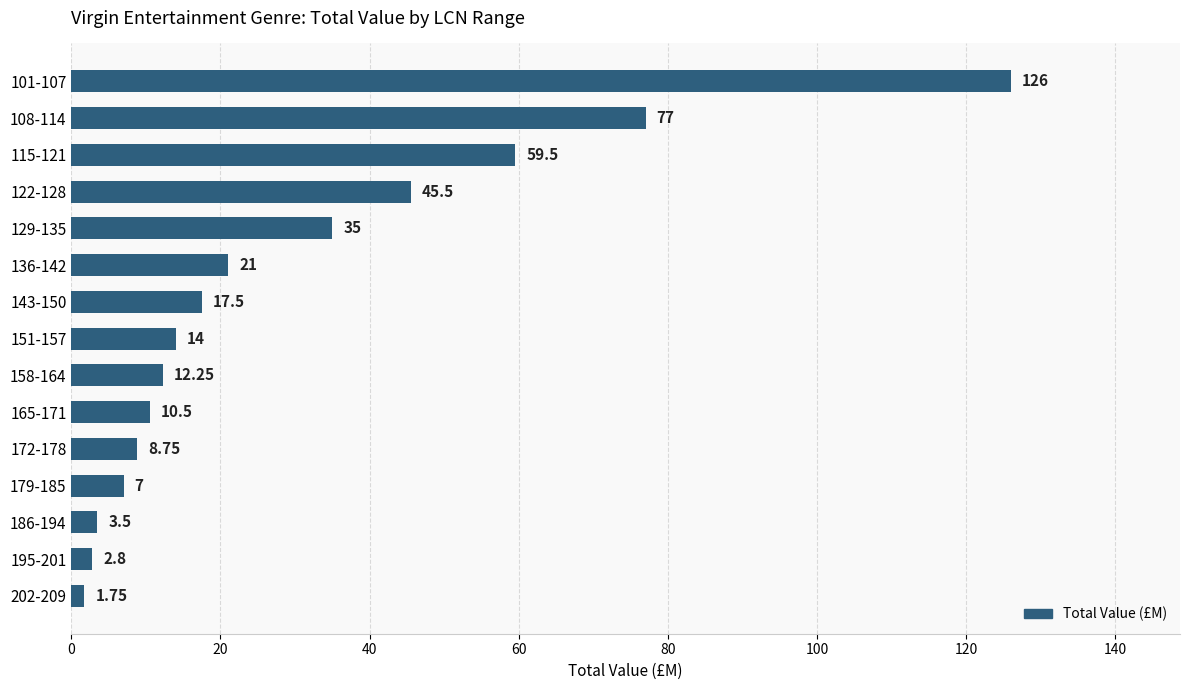

List the labels in order of value, smallest first.

202-209, 195-201, 186-194, 179-185, 172-178, 165-171, 158-164, 151-157, 143-150, 136-142, 129-135, 122-128, 115-121, 108-114, 101-107